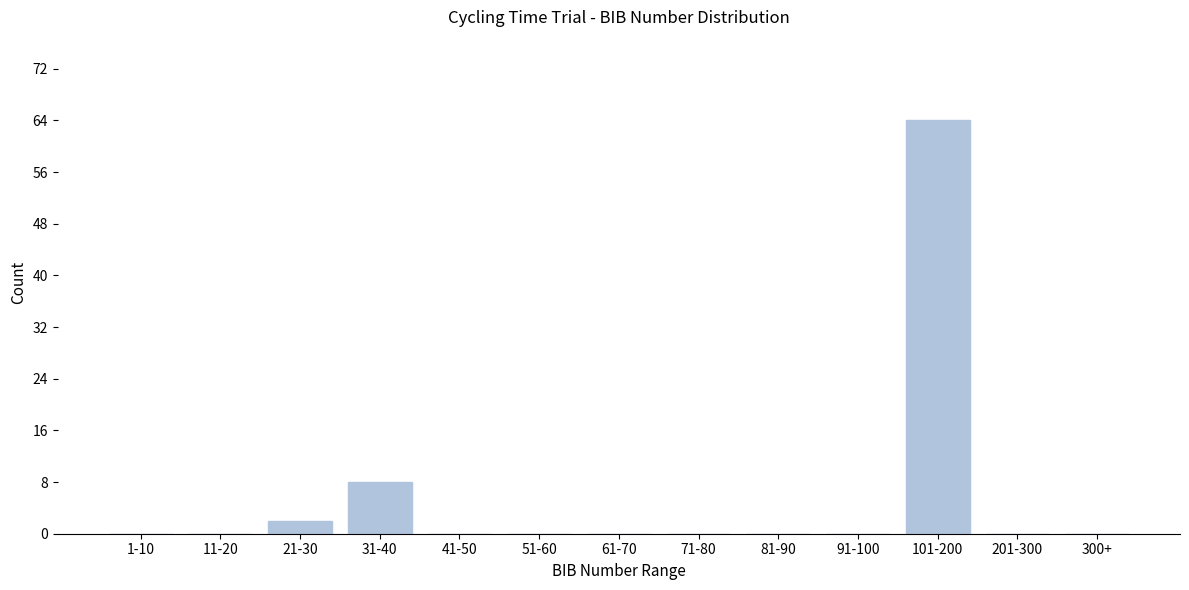

Reading left to right, transcribe all the data shown in this chart.

1-10=0	11-20=0	21-30=2	31-40=8	41-50=0	51-60=0	61-70=0	71-80=0	81-90=0	91-100=0	101-200=64	201-300=0	300+=0